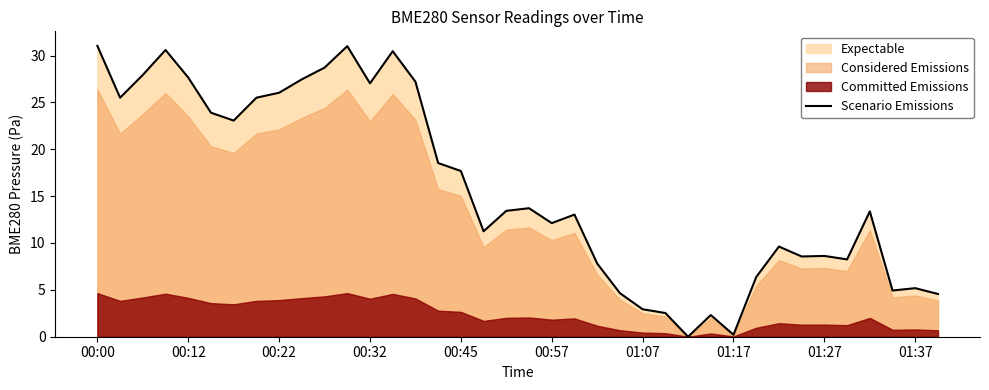

Is it true that Scenario Emissions equals 8.6 at 01:27?

True